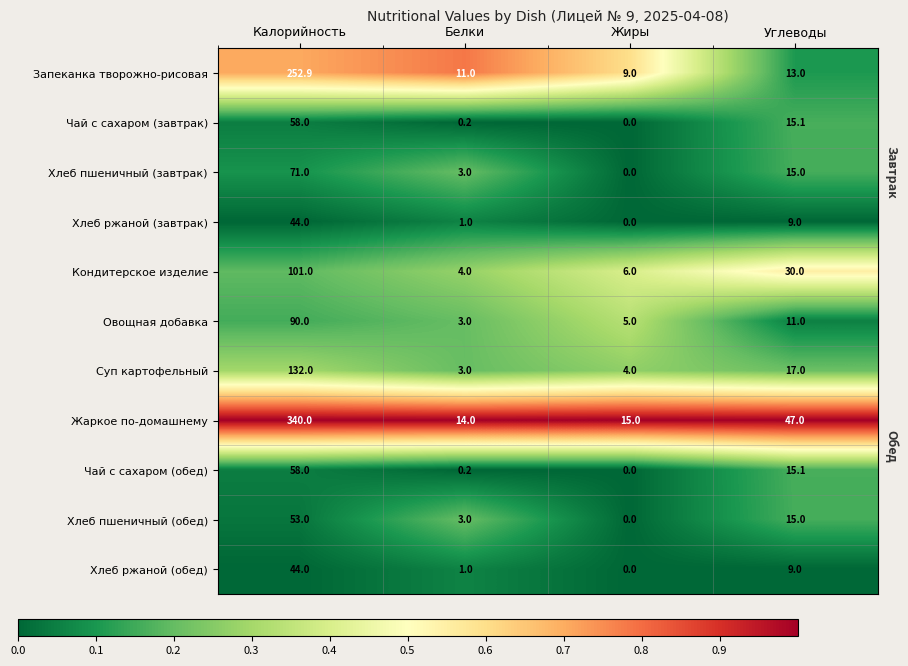

What is the difference between the Жаркое по-домашнему values at Углеводы and Калорийность?

293.0